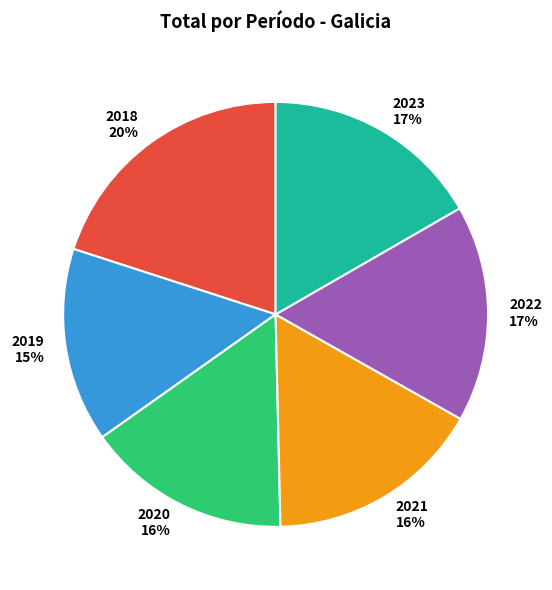

The 2020 slice represents 21% of the pie. True or false?

False